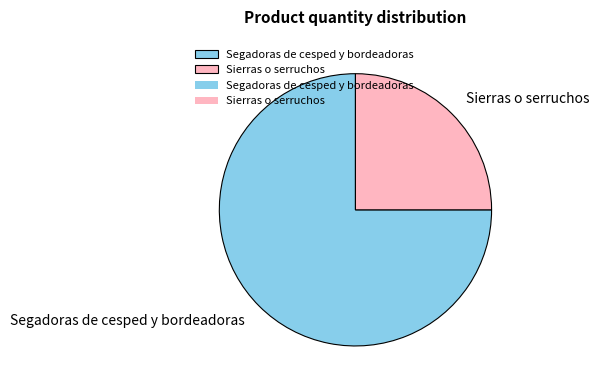

Does Segadoras de cesped y bordeadoras account for over 50% of the chart?

Yes